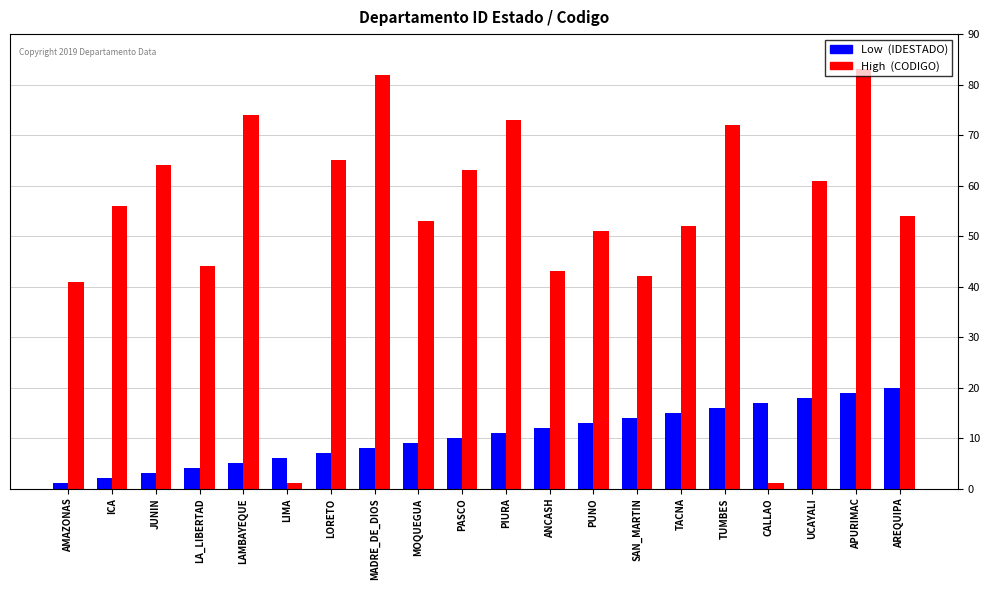

What is the difference between the highest and lowest values at ICA?

54